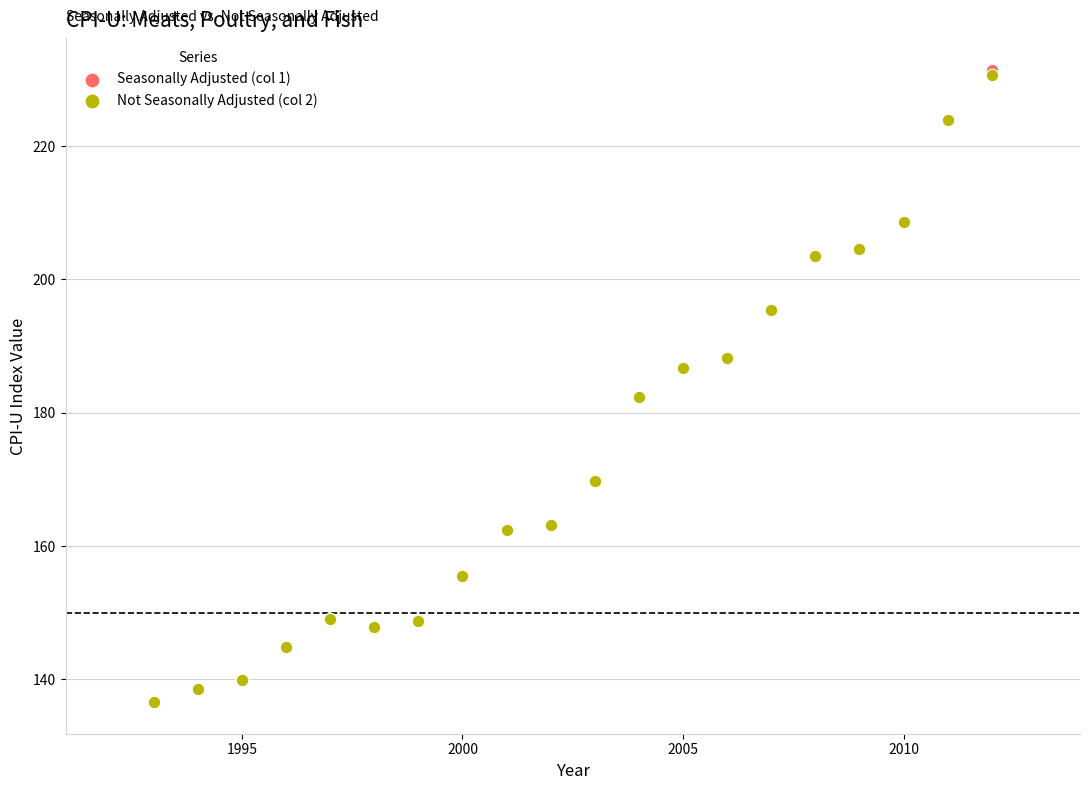

Which series has the largest Y range (max minus min)?

Seasonally Adjusted (col 1)